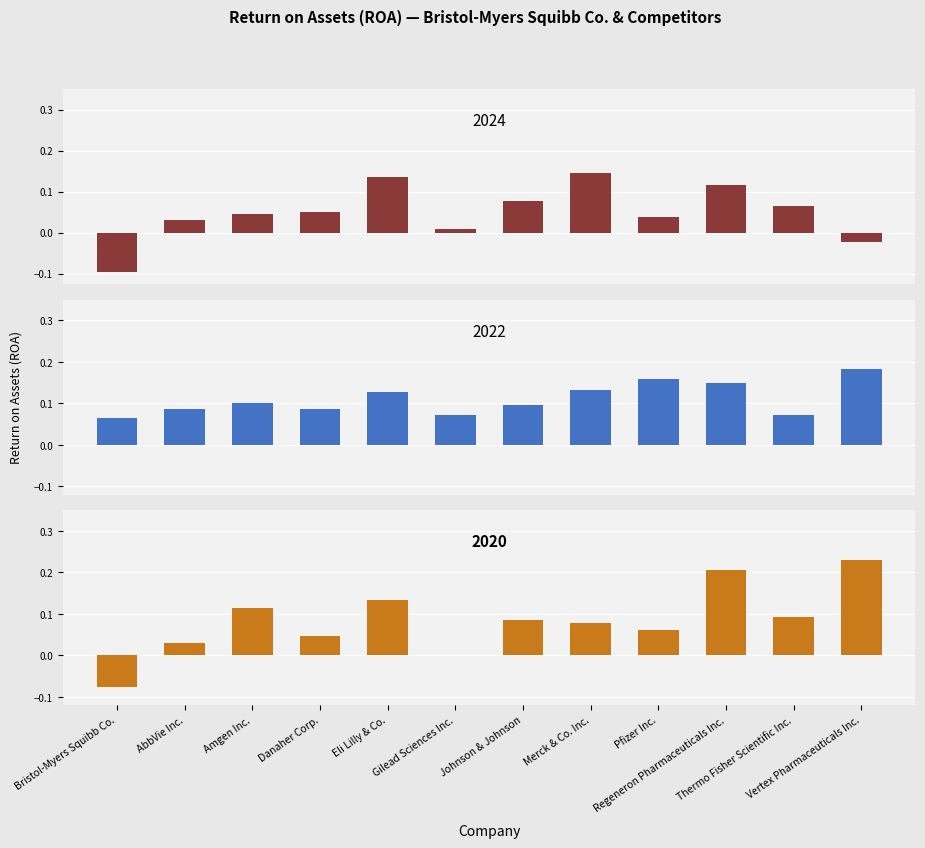

At which category is the sum across all series the highest?

Regeneron Pharmaceuticals Inc.